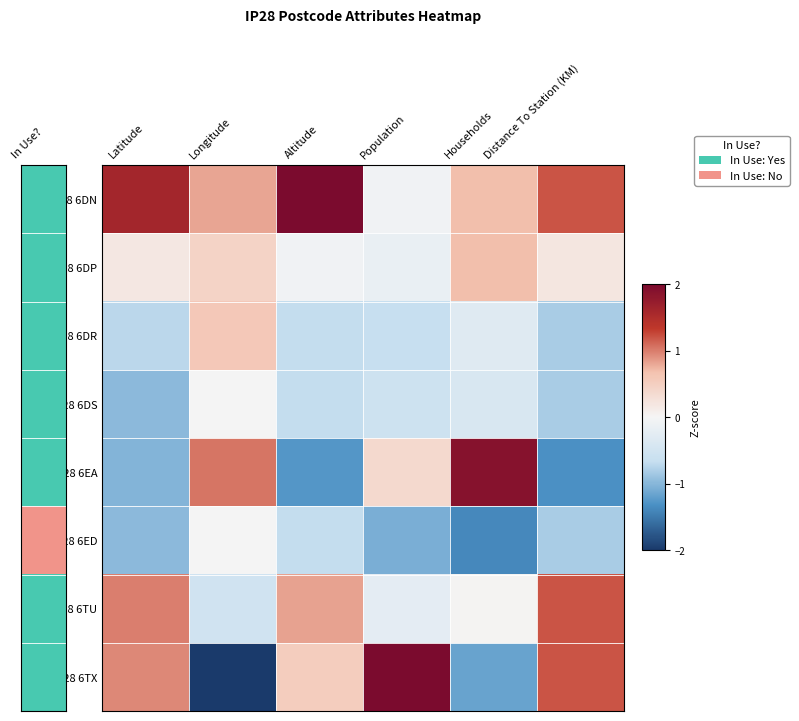

At which category is the sum across all series the highest?

Latitude